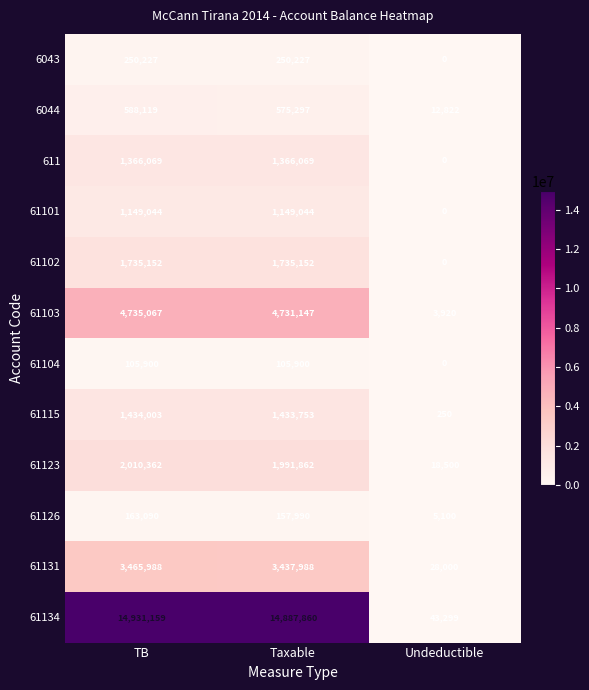

True or false: 6044 has a value of 575297 at Taxable.

True